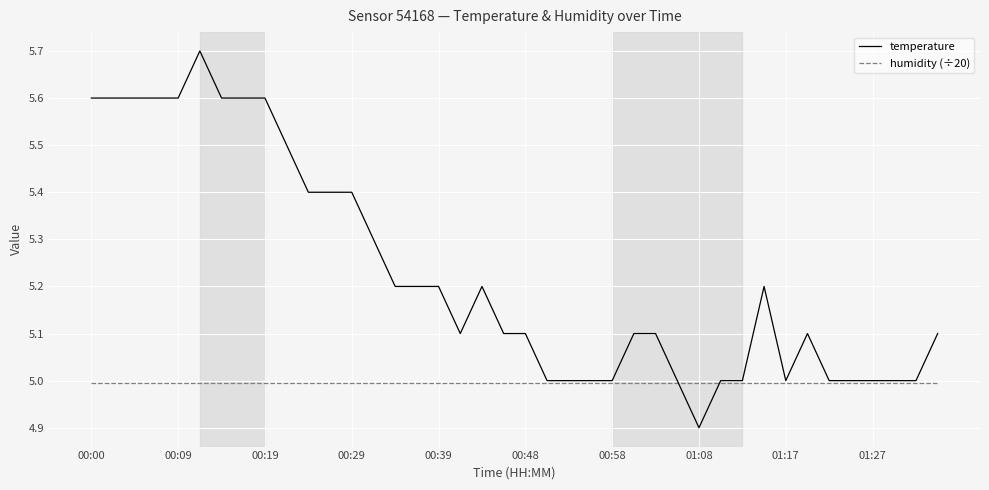

Does the chart display data point markers on the line(s)?

No